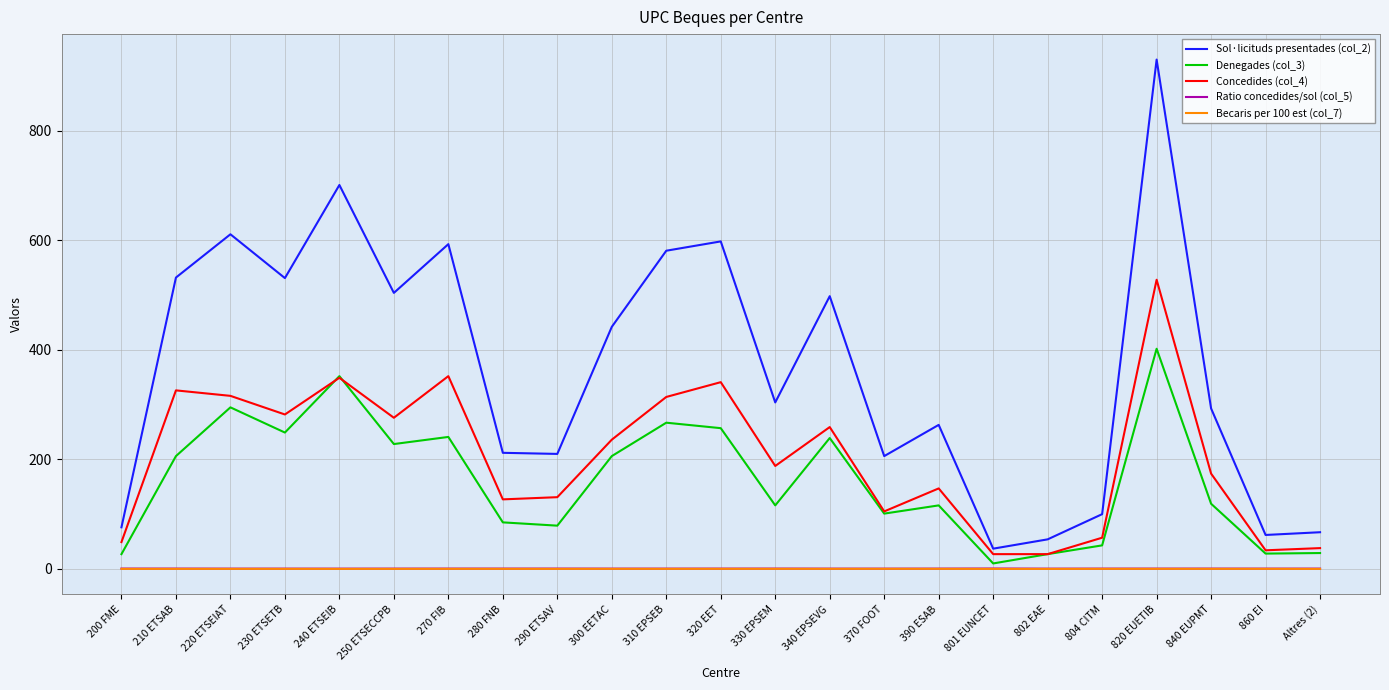

Which series has the largest range (max minus min)?

Sol·licituds presentades (col_2)